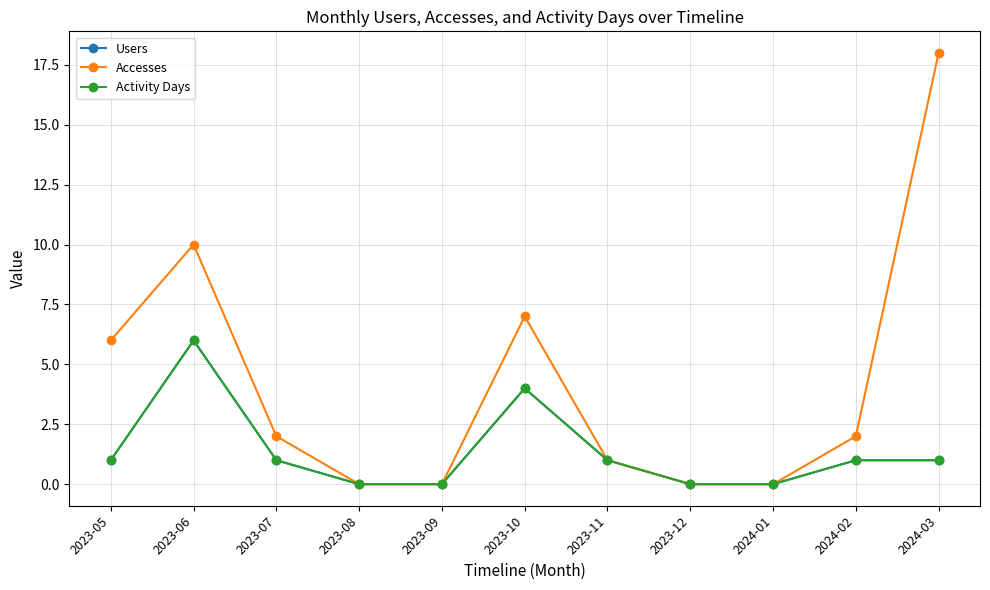

Which category has the lowest value in the Accesses series?

2023-08